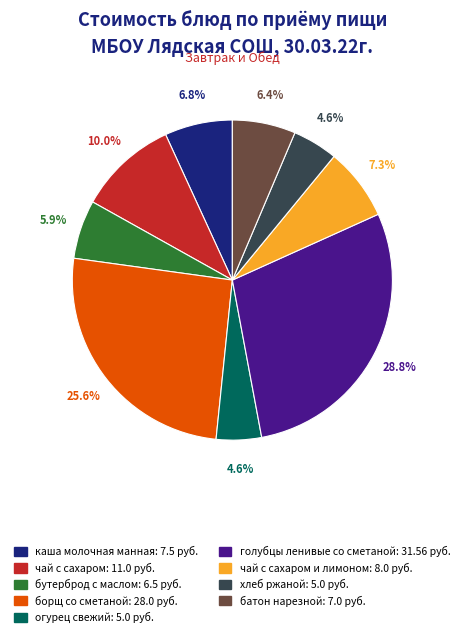

Is there any slice that represents more than half of the pie?

No